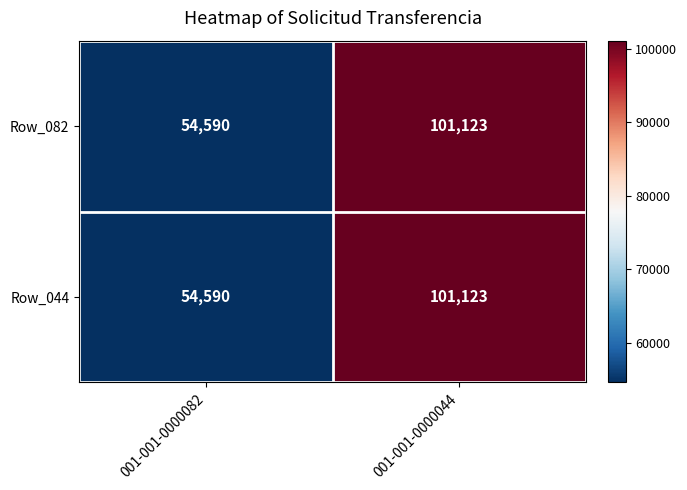

At which label does Row_082 reach its peak?

001-001-0000044